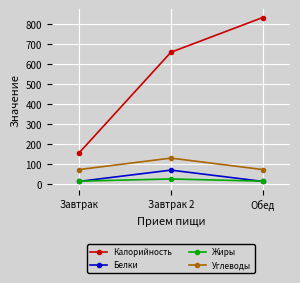

The value of Белки at Завтрак is 15. True or false?

True